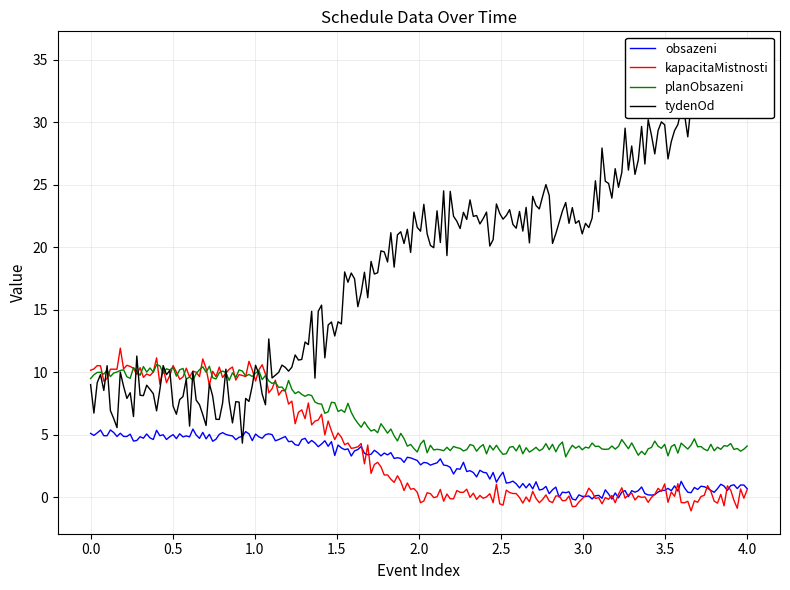

What are all the series names shown in the legend?

obsazeni, kapacitaMistnosti, planObsazeni, tydenOd